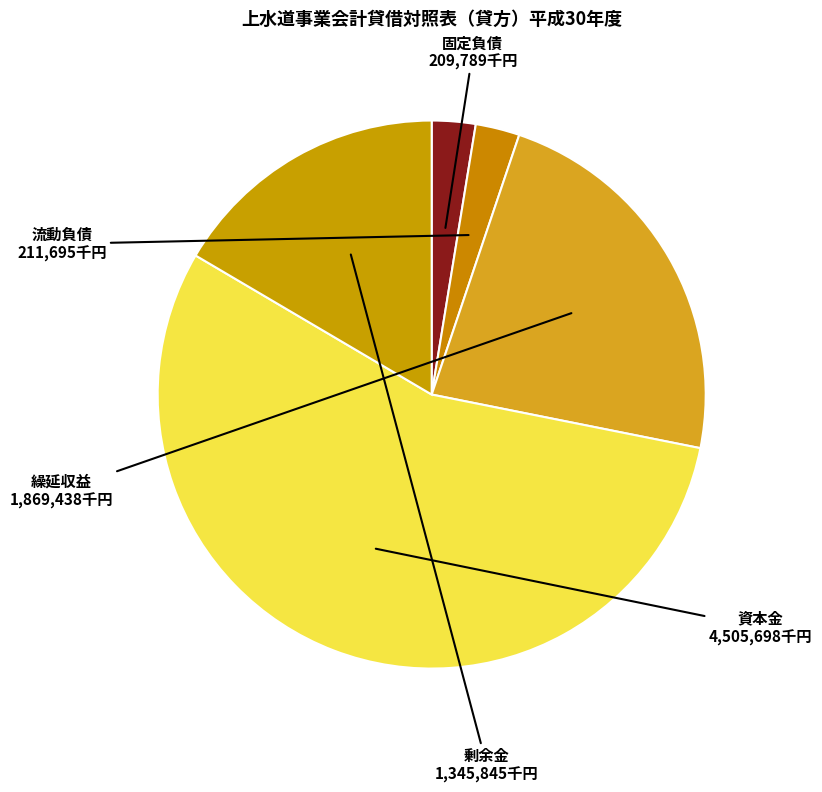

What is the ratio of the value at 資本金 to the value at 繰延収益?

2.4